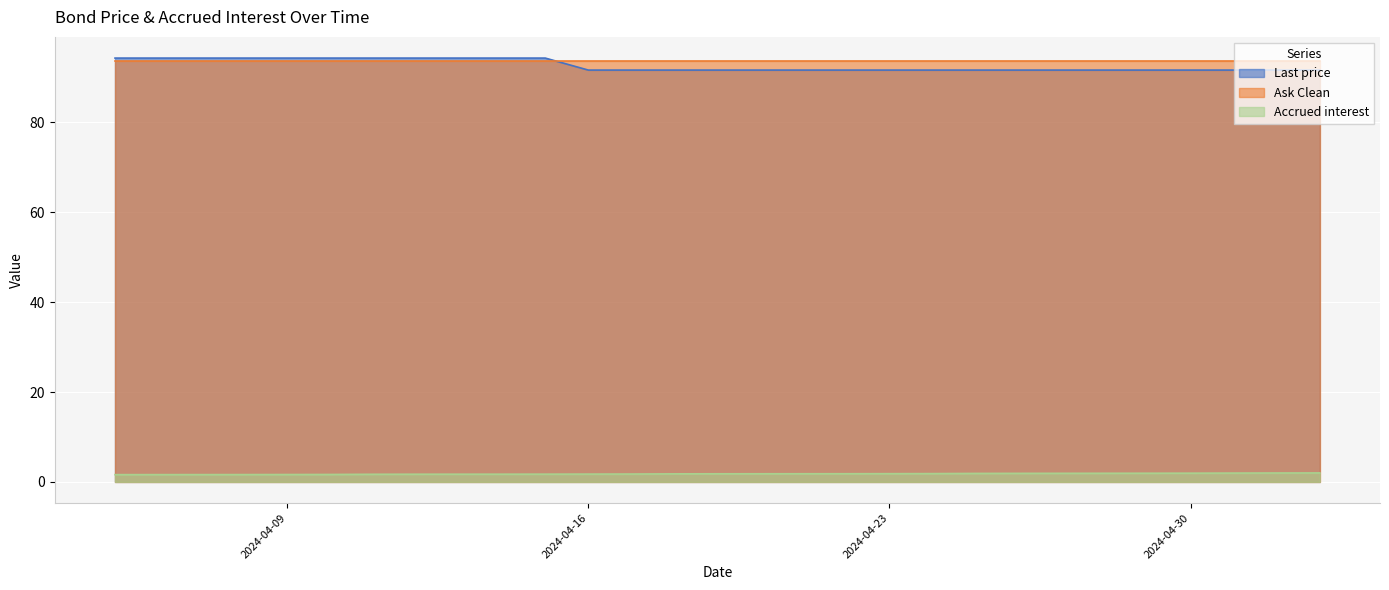

What is the label of the 5th point from the right?

2024-04-11